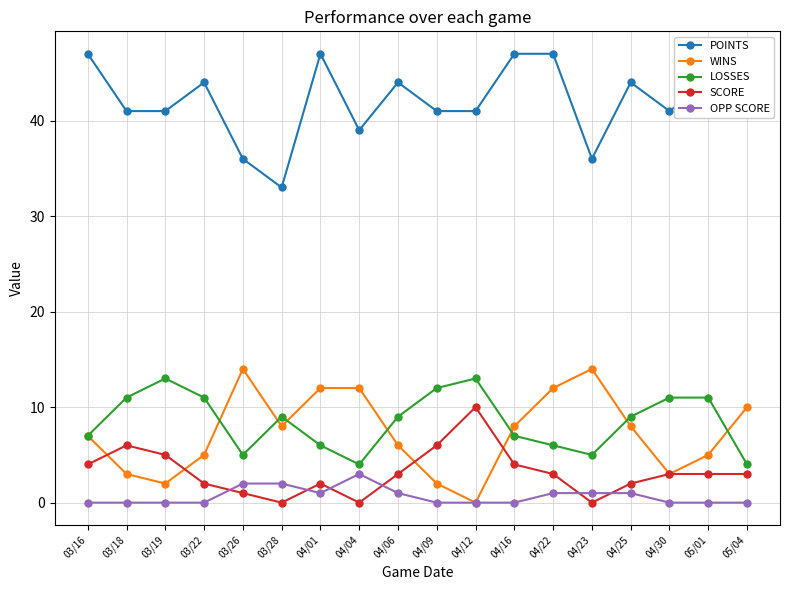

Which series has the largest range (max minus min)?

POINTS